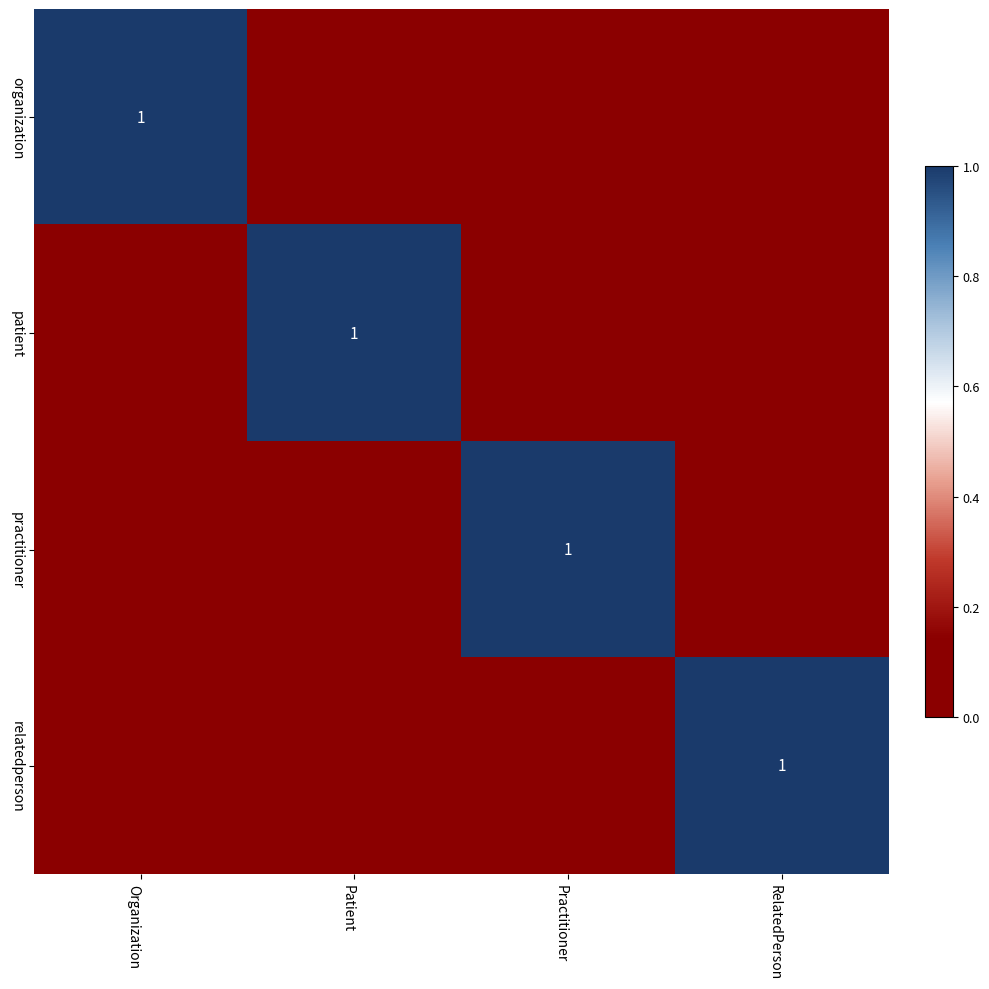

What is the total value across all series at Organization?

1